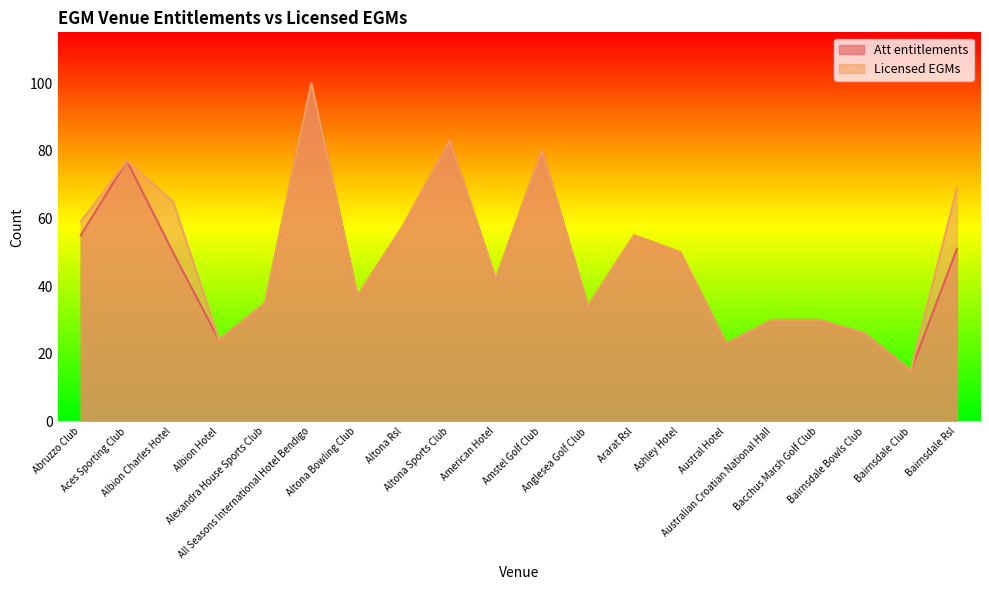

The value of Att entitlements at Amstel Golf Club is 30. True or false?

False